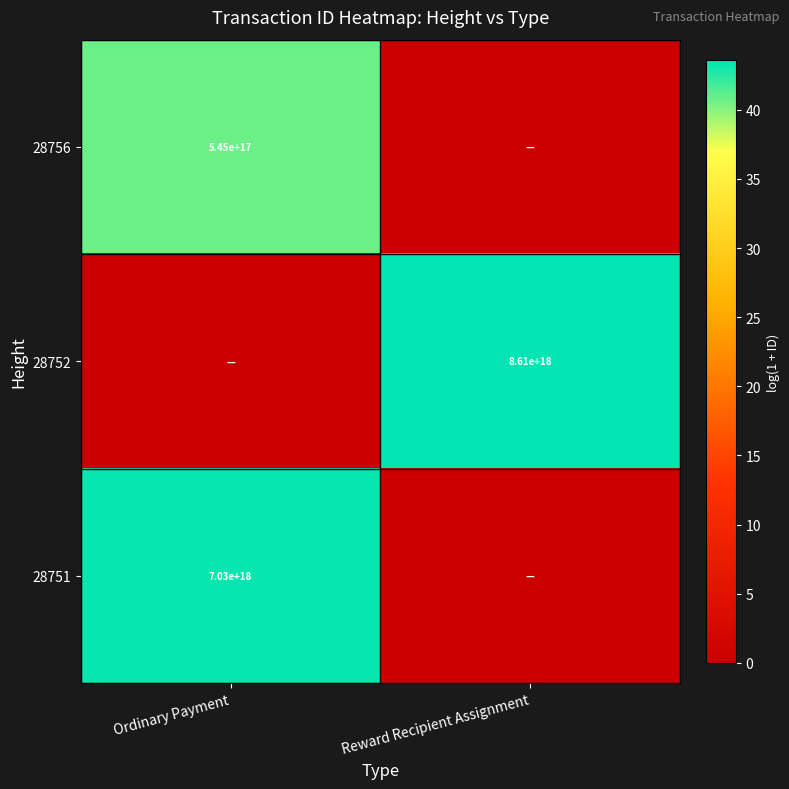

At how many categories does at least one series exceed 7?

2